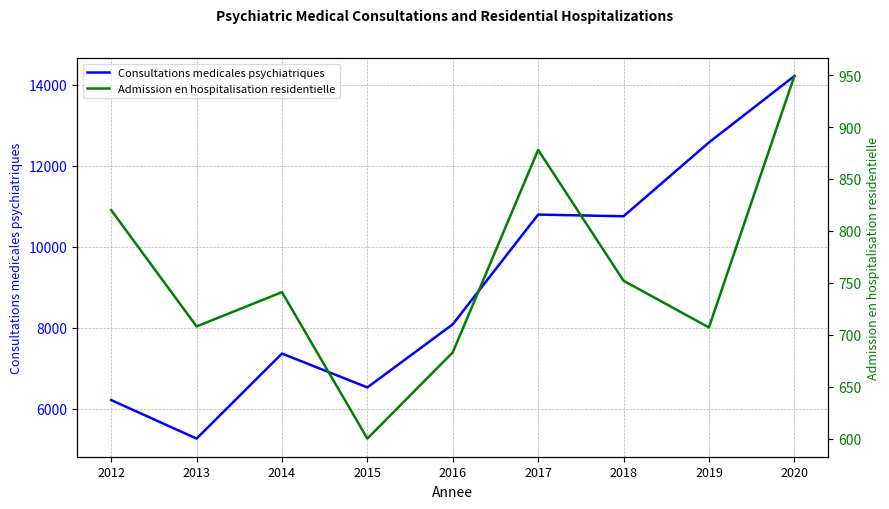

What is the sum of the Admission en hospitalisation residentielle values at 2013 and 2018?

1460